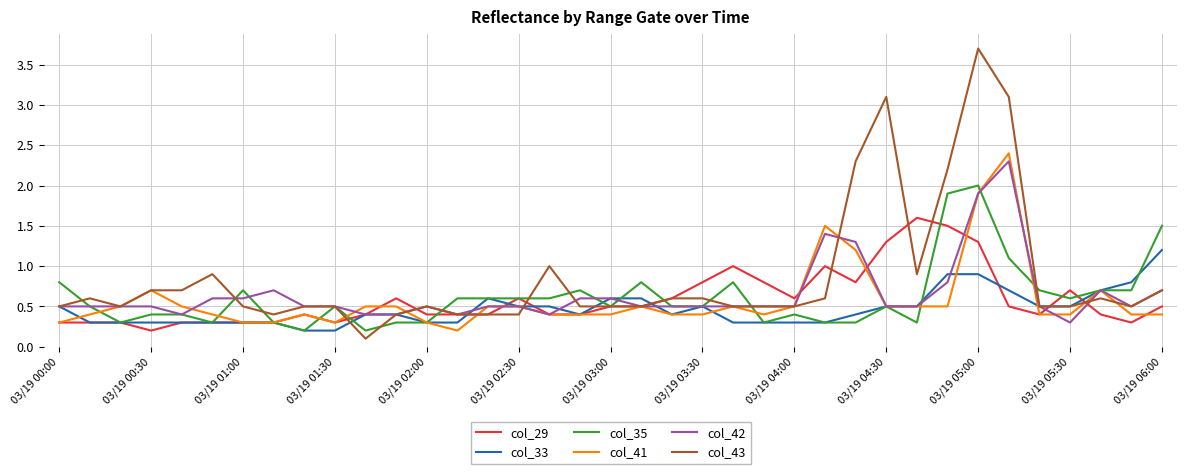

What is the greatest value displayed?

3.7